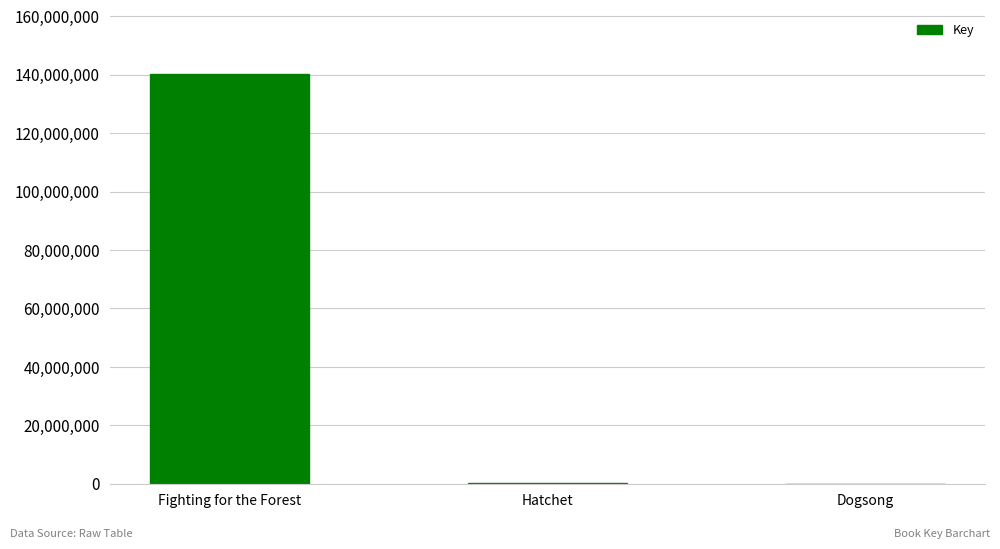

The chart shows a value of 6574 at Dogsong. True or false?

True